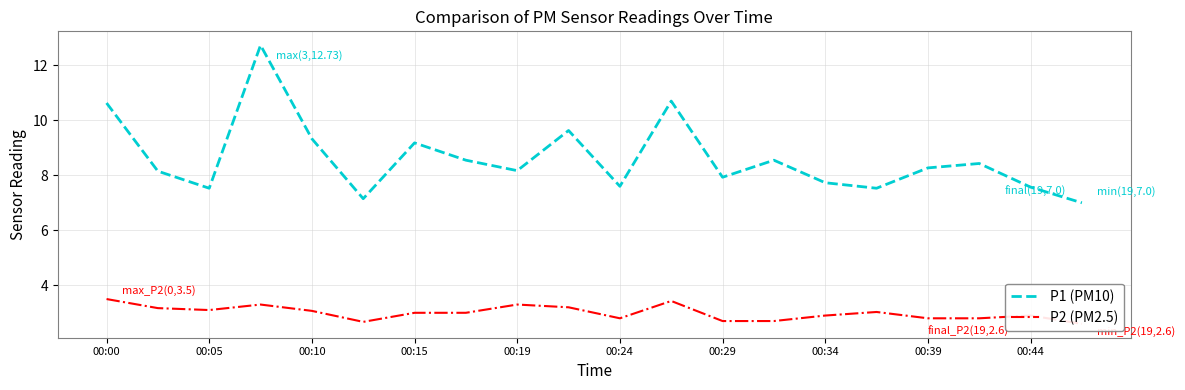

Does the chart have visible grid lines?

Yes